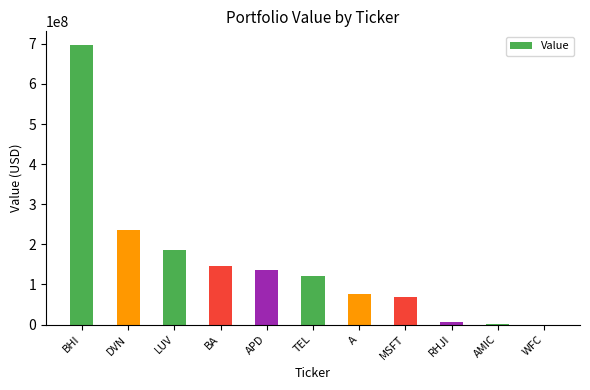

How many categories are shown in the chart?

11